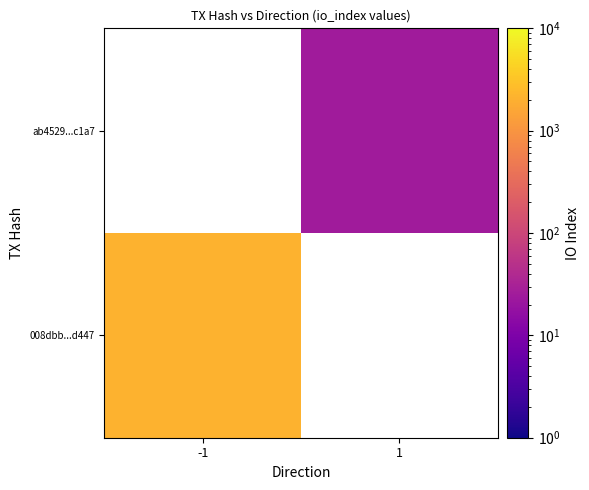

Read the 008dbb...d447 value at -1.

2088.0